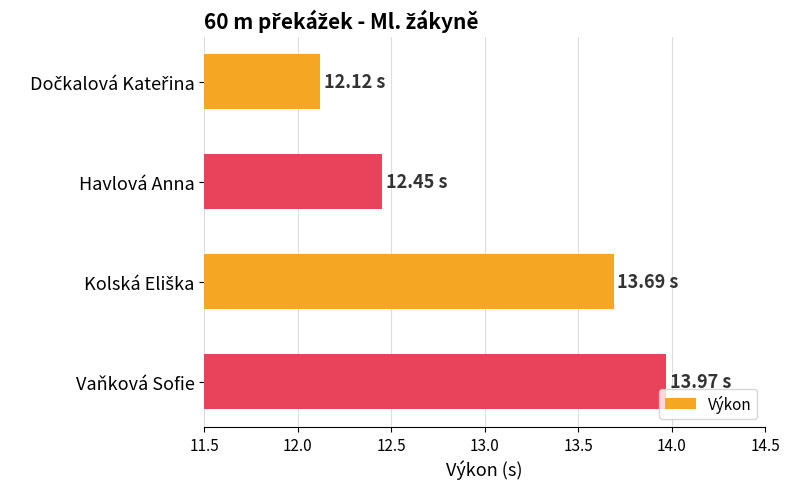

What is the sum of all values?

52.2